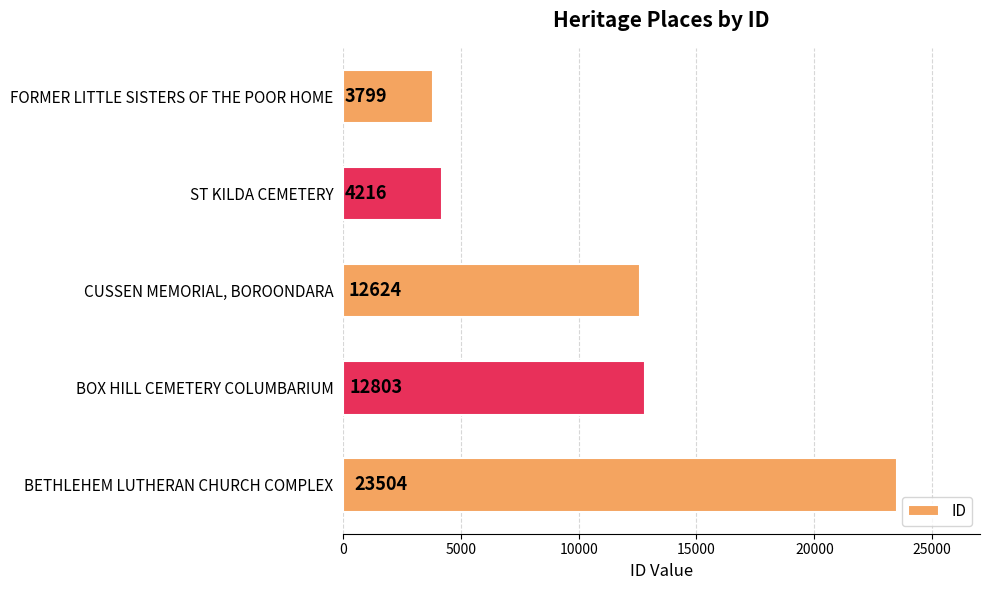

What is the ratio of the value at BETHLEHEM LUTHERAN CHURCH COMPLEX to the value at BOX HILL CEMETERY COLUMBARIUM?

1.8